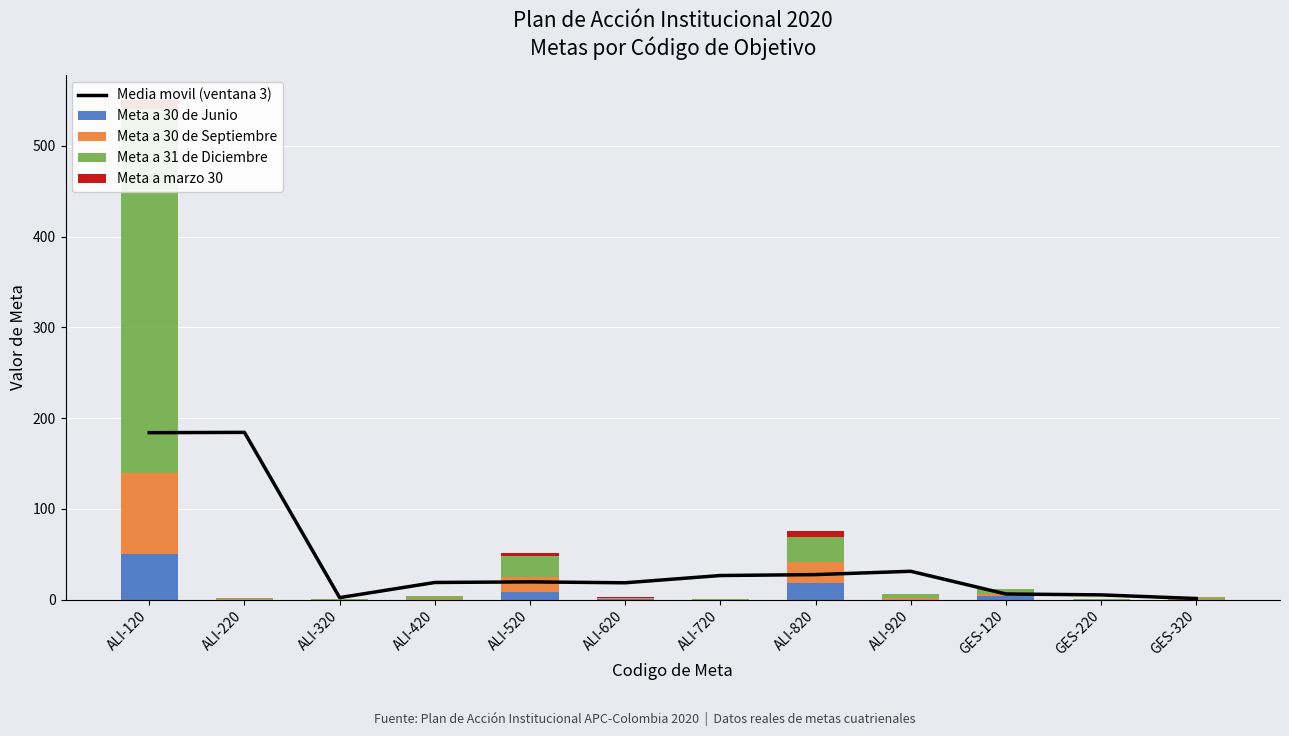

Is it true that Meta a 30 de Septiembre equals 155.7 at ALI-120?

False